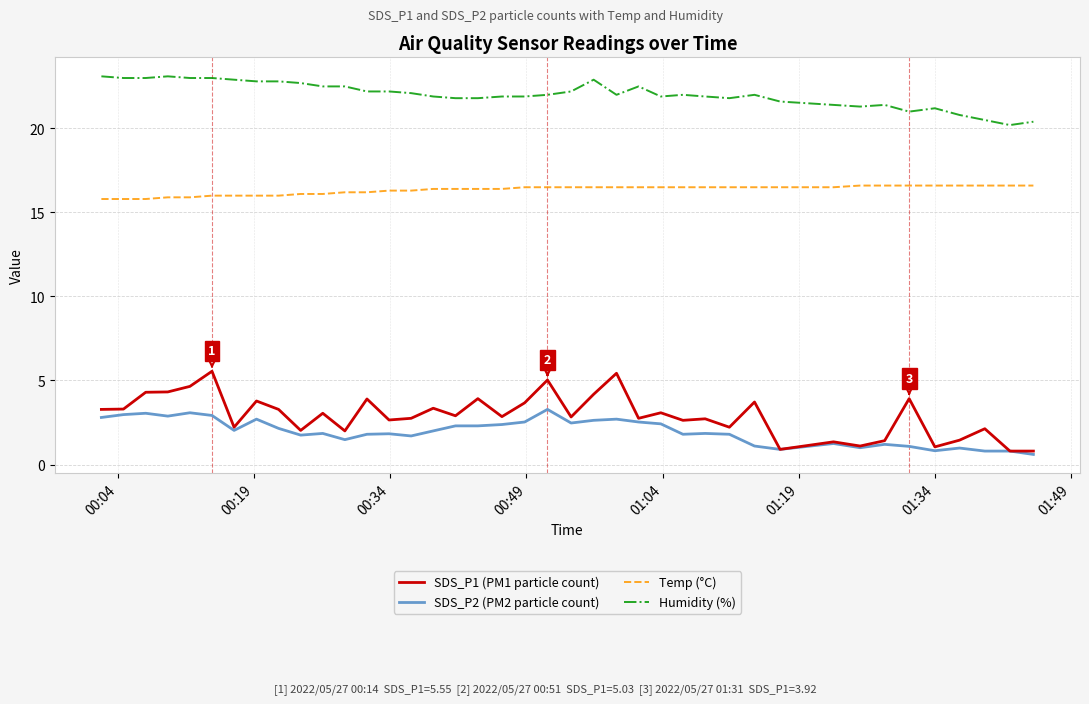

Is this an area chart (filled region under the line)?

No